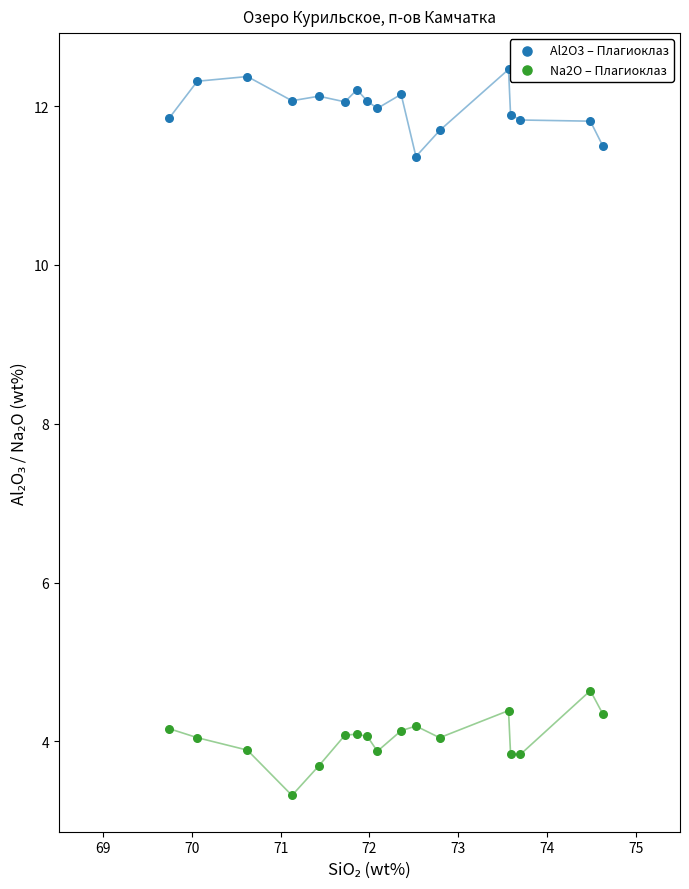

Which series contains the highest Y value?

Al2O3 – Плагиоклаз